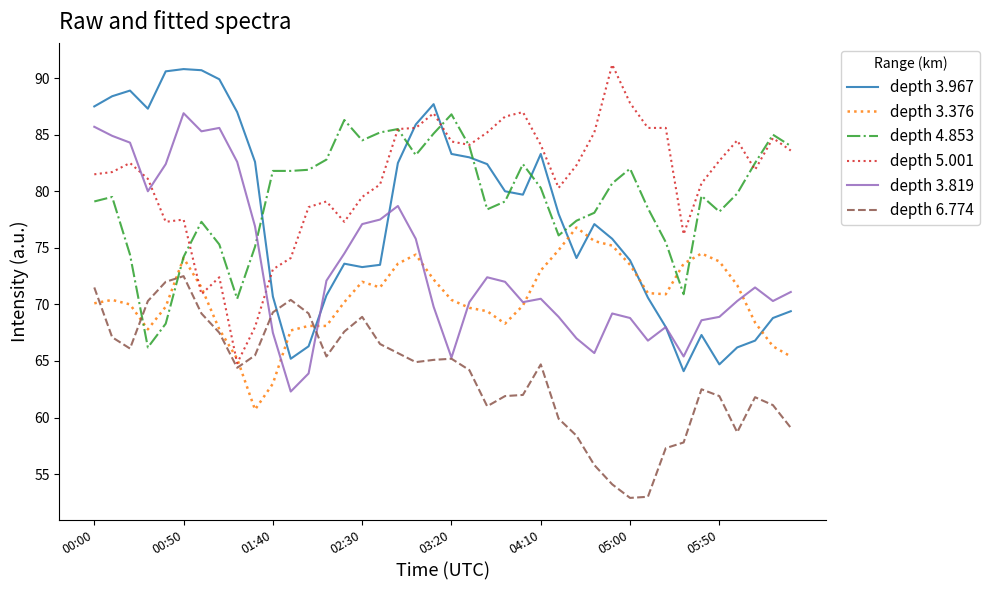

True or false: depth 6.774 and depth 3.967 cross at least once.

True